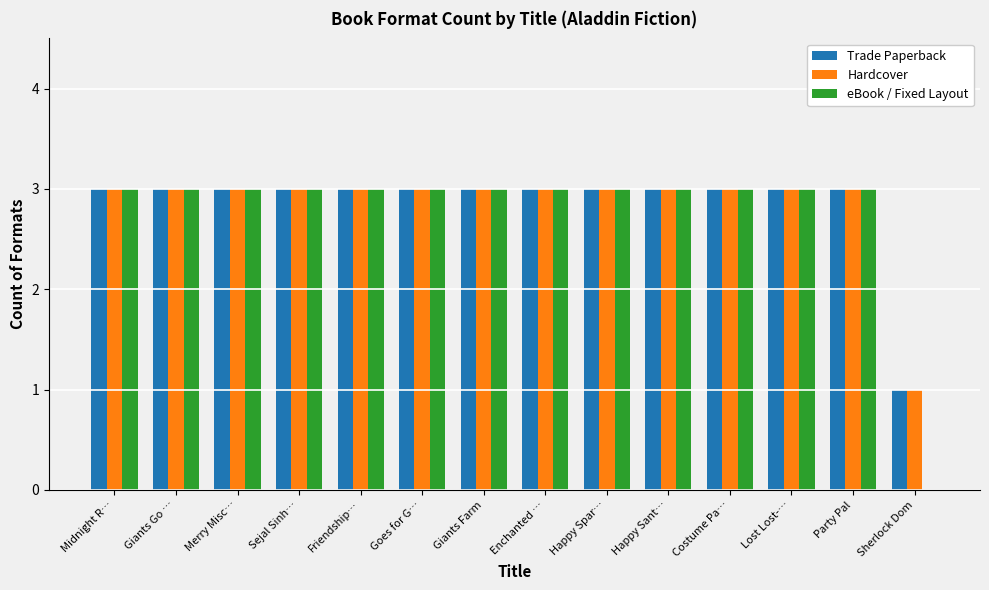

The Trade Paperback series shows 1 at Midnight R…. True or false?

False